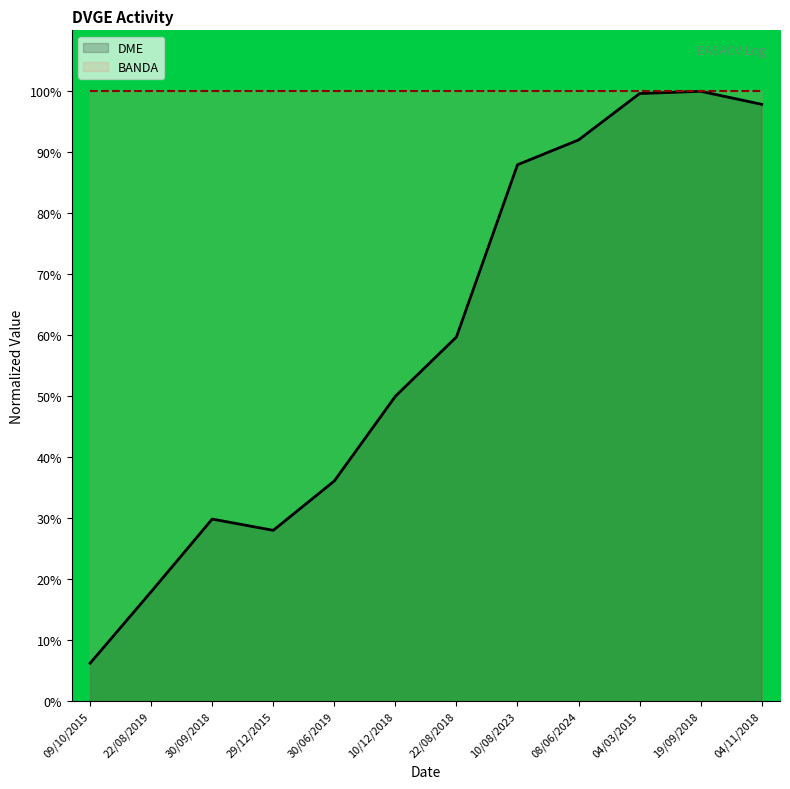

Reading left to right, what are all the values shown in this chart?

09/10/2015=6.2	22/08/2019=17.9	30/09/2018=29.9	29/12/2015=28.0	30/06/2019=36.1	10/12/2018=50.0	22/08/2018=59.7	10/08/2023=88.0	08/06/2024=92.0	04/03/2015=99.6	19/09/2018=100.0	04/11/2018=97.9